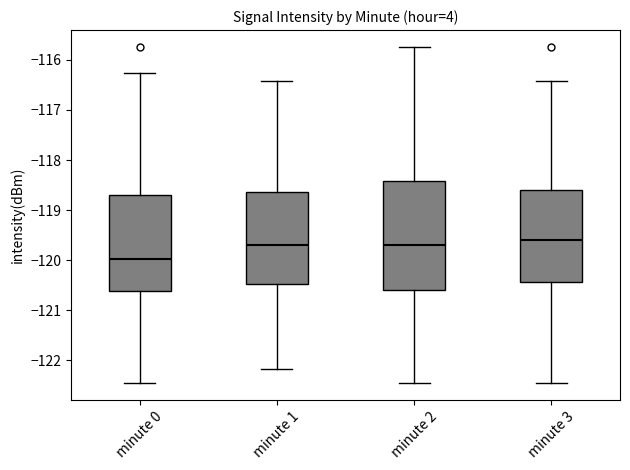

Where does the median line of the box for minute 1 sit on the y-axis? The values are not printed on the chart, so give them approximately, as read against the axis.

-119.7